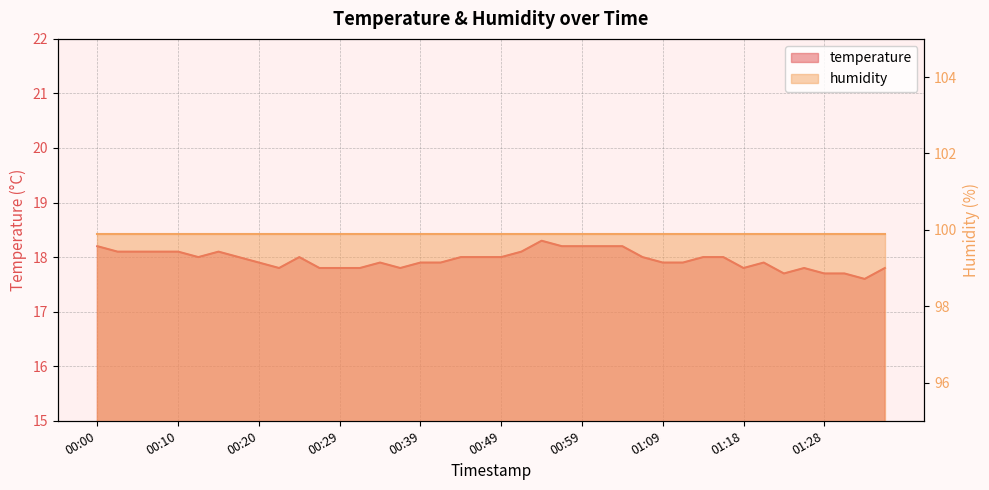

List the labels in order of value, largest first.

00:54, 00:00, 00:56, 00:59, 01:01, 01:04, 00:02, 00:05, 00:07, 00:10, 00:15, 00:51, 00:12, 00:17, 00:25, 00:44, 00:46, 00:49, 01:06, 01:14, 01:16, 00:20, 00:34, 00:39, 00:42, 01:09, 01:11, 01:21, 00:22, 00:27, 00:29, 00:32, 00:37, 01:18, 01:26, 01:36, 01:23, 01:28, 01:31, 01:33